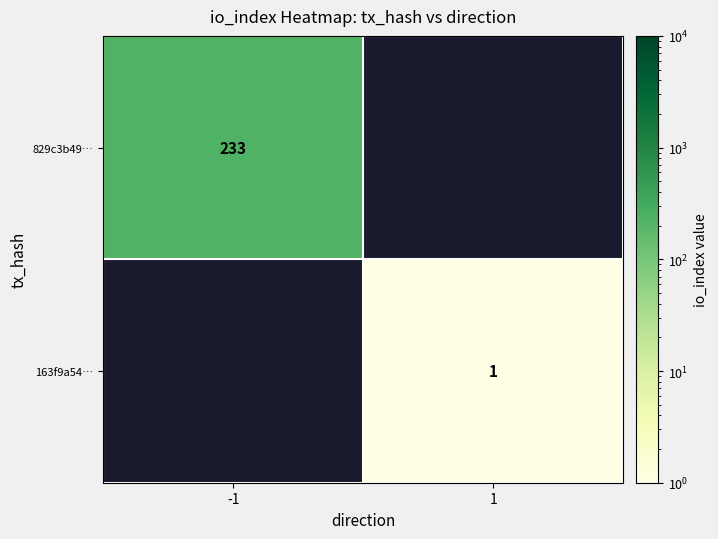

At how many categories does at least one series exceed 119?

1